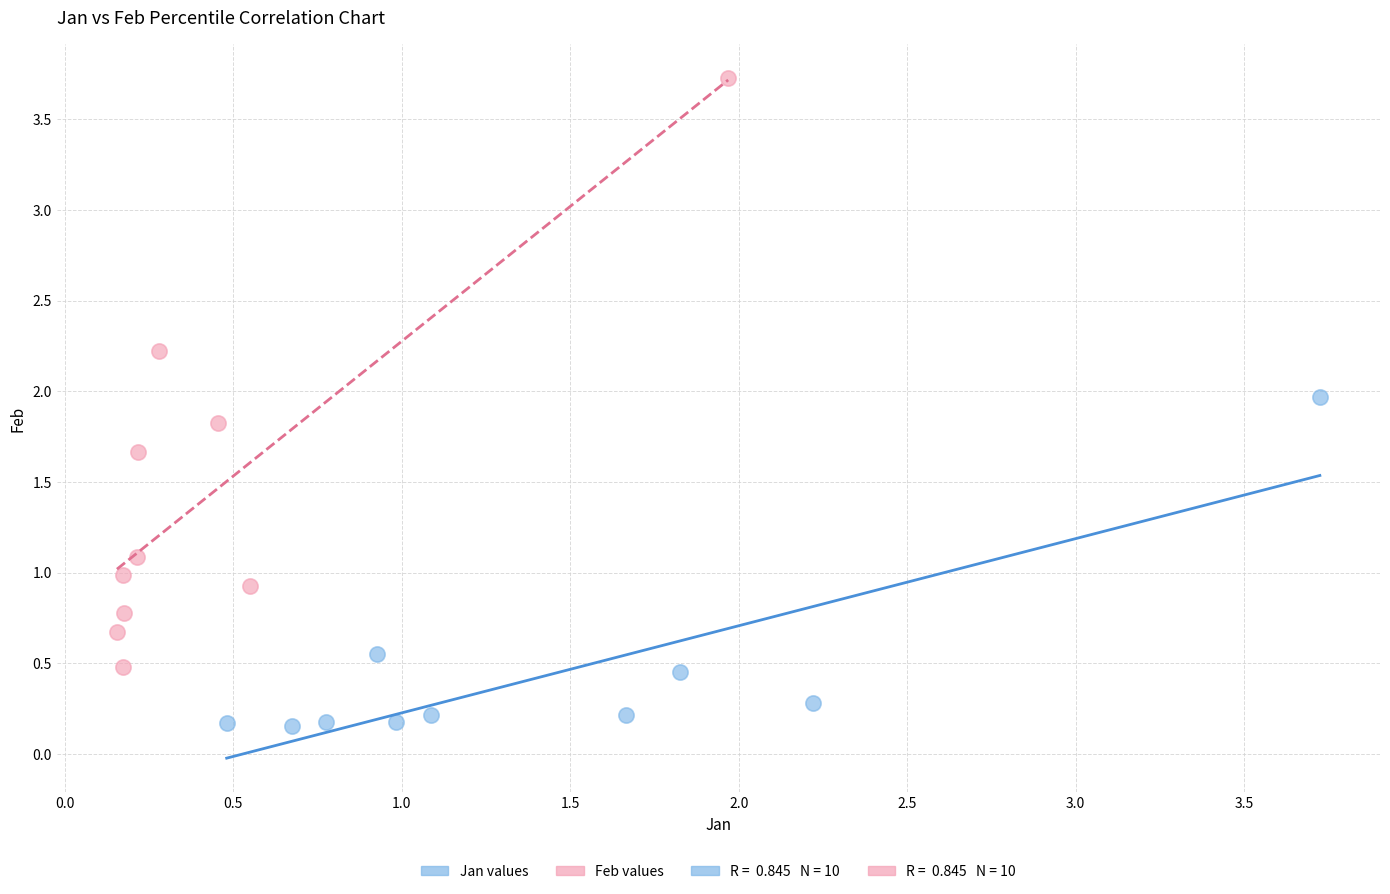

Which series contains the highest Y value?

Feb values